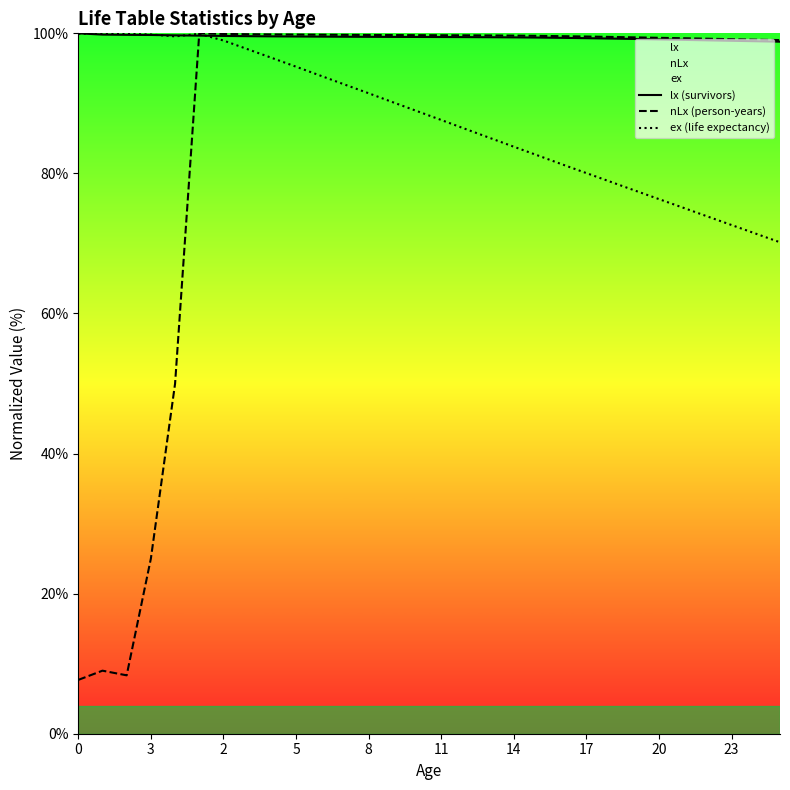

The lx (survivors) series shows 177.8 at 11. True or false?

False